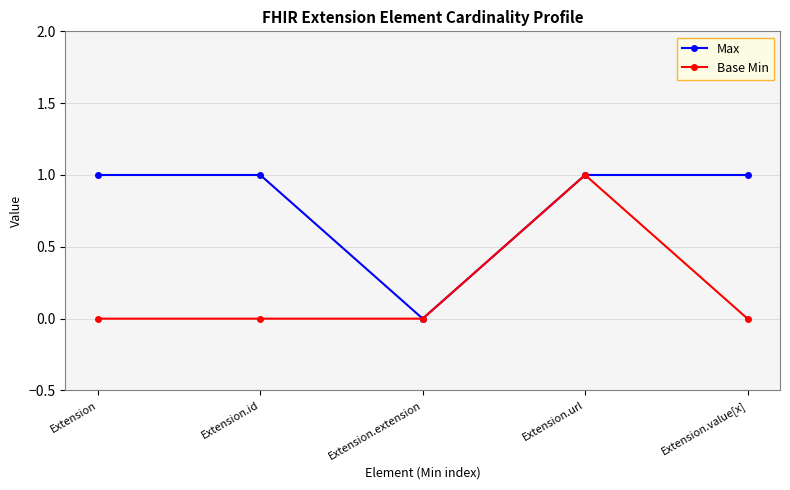

Reading right to left, transcribe all the data shown in this chart.

Max: 1	1	0	1	1
Base Min: 0	1	0	0	0